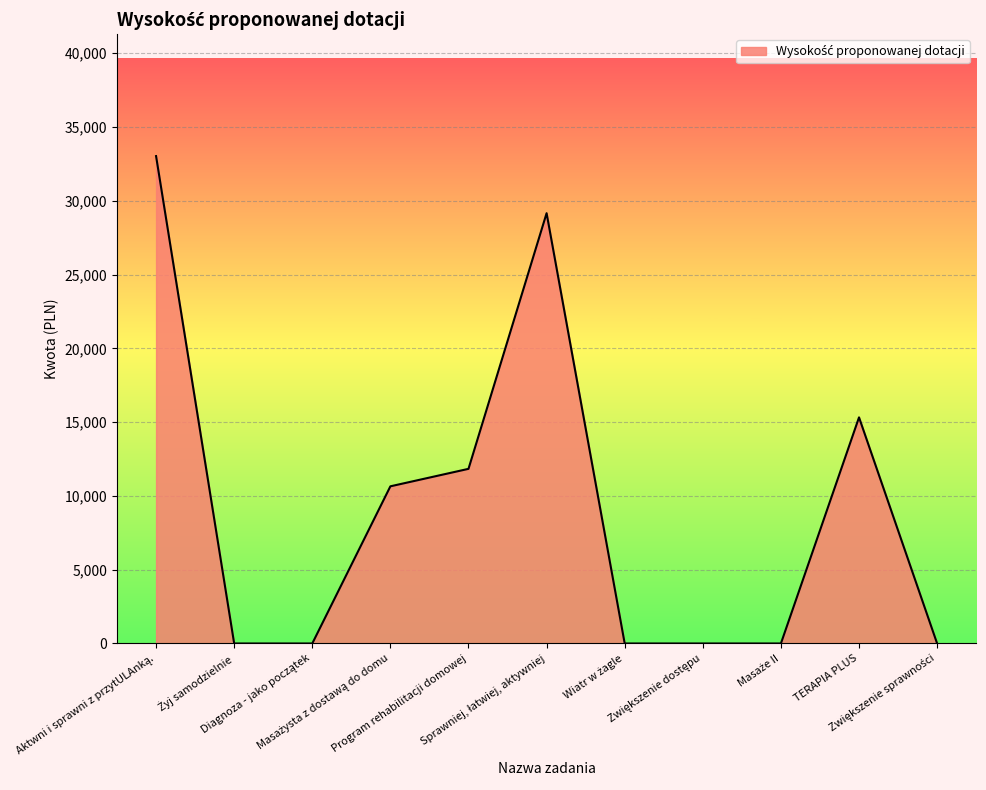

What is the difference between the maximum and minimum values?

33030